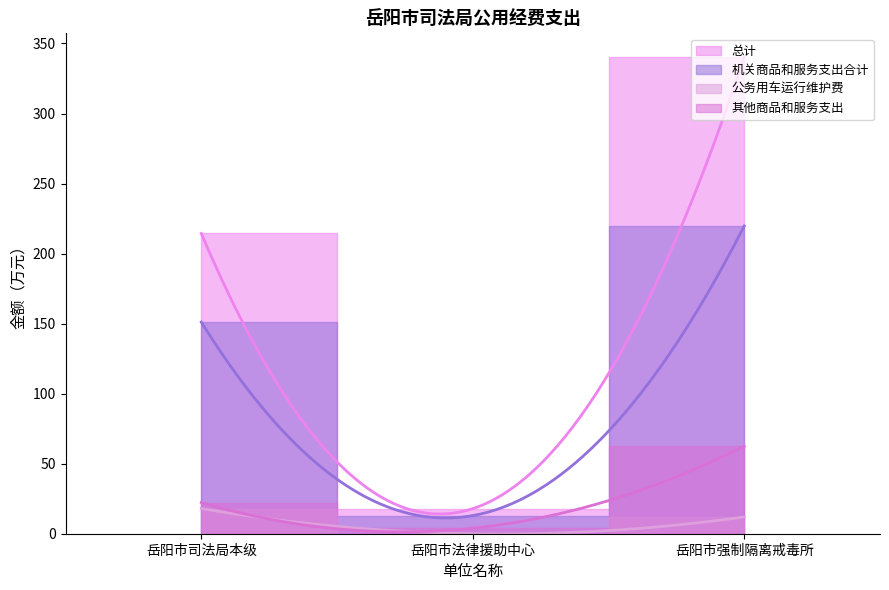

What is the greatest value displayed?

340.2